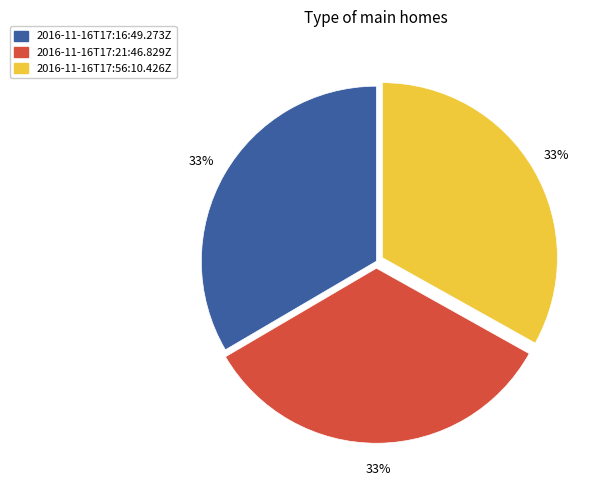

How many slices are in this pie chart?

3